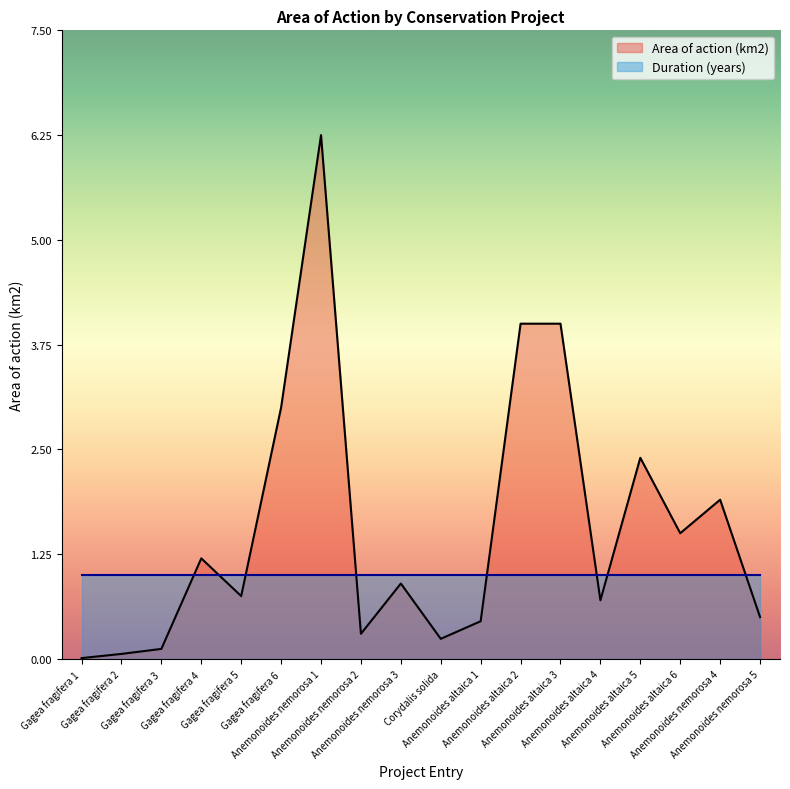

Is it true that the value at Anemonoides nemorosa 1 is 4.3?

False